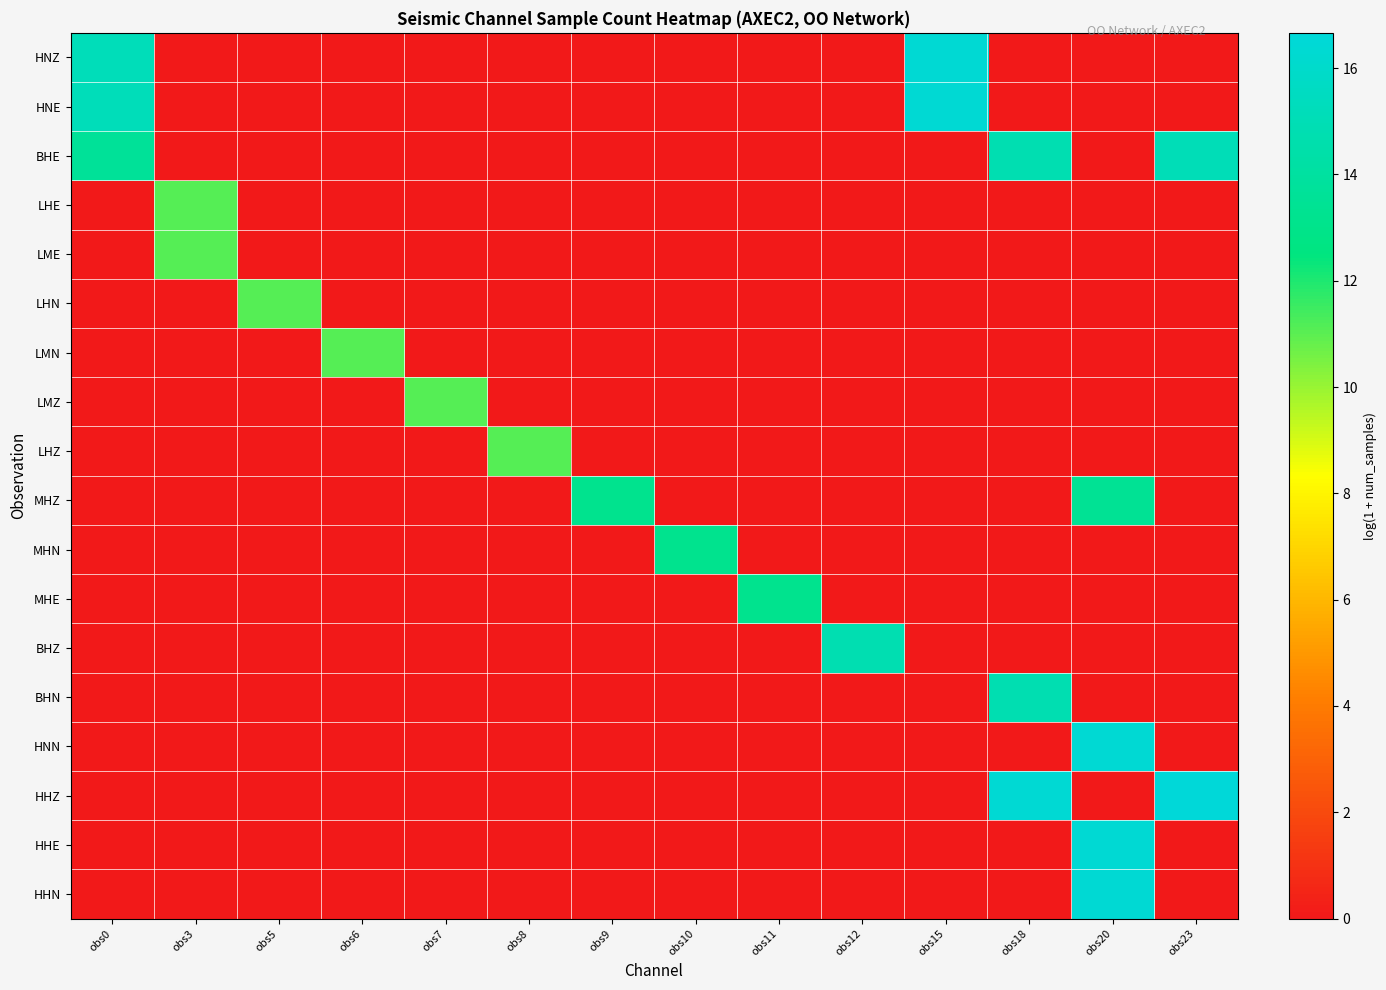

Reading left to right, what are all the values shown in this chart?

HNZ: obs0=15.2	obs3=0.0	obs5=0.0	obs6=0.0	obs7=0.0	obs8=0.0	obs9=0.0	obs10=0.0	obs11=0.0	obs12=0.0	obs15=16.4	obs18=0.0	obs20=0.0	obs23=0.0
HNE: obs0=15.2	obs3=0.0	obs5=0.0	obs6=0.0	obs7=0.0	obs8=0.0	obs9=0.0	obs10=0.0	obs11=0.0	obs12=0.0	obs15=16.4	obs18=0.0	obs20=0.0	obs23=0.0
BHE: obs0=13.6	obs3=0.0	obs5=0.0	obs6=0.0	obs7=0.0	obs8=0.0	obs9=0.0	obs10=0.0	obs11=0.0	obs12=0.0	obs15=0.0	obs18=14.8	obs20=0.0	obs23=15.1
LHE: obs0=0.0	obs3=11.1	obs5=0.0	obs6=0.0	obs7=0.0	obs8=0.0	obs9=0.0	obs10=0.0	obs11=0.0	obs12=0.0	obs15=0.0	obs18=0.0	obs20=0.0	obs23=0.0
LME: obs0=0.0	obs3=11.1	obs5=0.0	obs6=0.0	obs7=0.0	obs8=0.0	obs9=0.0	obs10=0.0	obs11=0.0	obs12=0.0	obs15=0.0	obs18=0.0	obs20=0.0	obs23=0.0
LHN: obs0=0.0	obs3=0.0	obs5=11.1	obs6=0.0	obs7=0.0	obs8=0.0	obs9=0.0	obs10=0.0	obs11=0.0	obs12=0.0	obs15=0.0	obs18=0.0	obs20=0.0	obs23=0.0
LMN: obs0=0.0	obs3=0.0	obs5=0.0	obs6=11.1	obs7=0.0	obs8=0.0	obs9=0.0	obs10=0.0	obs11=0.0	obs12=0.0	obs15=0.0	obs18=0.0	obs20=0.0	obs23=0.0
LMZ: obs0=0.0	obs3=0.0	obs5=0.0	obs6=0.0	obs7=11.1	obs8=0.0	obs9=0.0	obs10=0.0	obs11=0.0	obs12=0.0	obs15=0.0	obs18=0.0	obs20=0.0	obs23=0.0
LHZ: obs0=0.0	obs3=0.0	obs5=0.0	obs6=0.0	obs7=0.0	obs8=11.1	obs9=0.0	obs10=0.0	obs11=0.0	obs12=0.0	obs15=0.0	obs18=0.0	obs20=0.0	obs23=0.0
MHZ: obs0=0.0	obs3=0.0	obs5=0.0	obs6=0.0	obs7=0.0	obs8=0.0	obs9=13.2	obs10=0.0	obs11=0.0	obs12=0.0	obs15=0.0	obs18=0.0	obs20=13.4	obs23=0.0
MHN: obs0=0.0	obs3=0.0	obs5=0.0	obs6=0.0	obs7=0.0	obs8=0.0	obs9=0.0	obs10=13.2	obs11=0.0	obs12=0.0	obs15=0.0	obs18=0.0	obs20=0.0	obs23=0.0
MHE: obs0=0.0	obs3=0.0	obs5=0.0	obs6=0.0	obs7=0.0	obs8=0.0	obs9=0.0	obs10=0.0	obs11=13.2	obs12=0.0	obs15=0.0	obs18=0.0	obs20=0.0	obs23=0.0
BHZ: obs0=0.0	obs3=0.0	obs5=0.0	obs6=0.0	obs7=0.0	obs8=0.0	obs9=0.0	obs10=0.0	obs11=0.0	obs12=14.8	obs15=0.0	obs18=0.0	obs20=0.0	obs23=0.0
BHN: obs0=0.0	obs3=0.0	obs5=0.0	obs6=0.0	obs7=0.0	obs8=0.0	obs9=0.0	obs10=0.0	obs11=0.0	obs12=0.0	obs15=0.0	obs18=14.8	obs20=0.0	obs23=0.0
HNN: obs0=0.0	obs3=0.0	obs5=0.0	obs6=0.0	obs7=0.0	obs8=0.0	obs9=0.0	obs10=0.0	obs11=0.0	obs12=0.0	obs15=0.0	obs18=0.0	obs20=16.4	obs23=0.0
HHZ: obs0=0.0	obs3=0.0	obs5=0.0	obs6=0.0	obs7=0.0	obs8=0.0	obs9=0.0	obs10=0.0	obs11=0.0	obs12=0.0	obs15=0.0	obs18=16.4	obs20=0.0	obs23=16.7
HHE: obs0=0.0	obs3=0.0	obs5=0.0	obs6=0.0	obs7=0.0	obs8=0.0	obs9=0.0	obs10=0.0	obs11=0.0	obs12=0.0	obs15=0.0	obs18=0.0	obs20=16.4	obs23=0.0
HHN: obs0=0.0	obs3=0.0	obs5=0.0	obs6=0.0	obs7=0.0	obs8=0.0	obs9=0.0	obs10=0.0	obs11=0.0	obs12=0.0	obs15=0.0	obs18=0.0	obs20=16.4	obs23=0.0